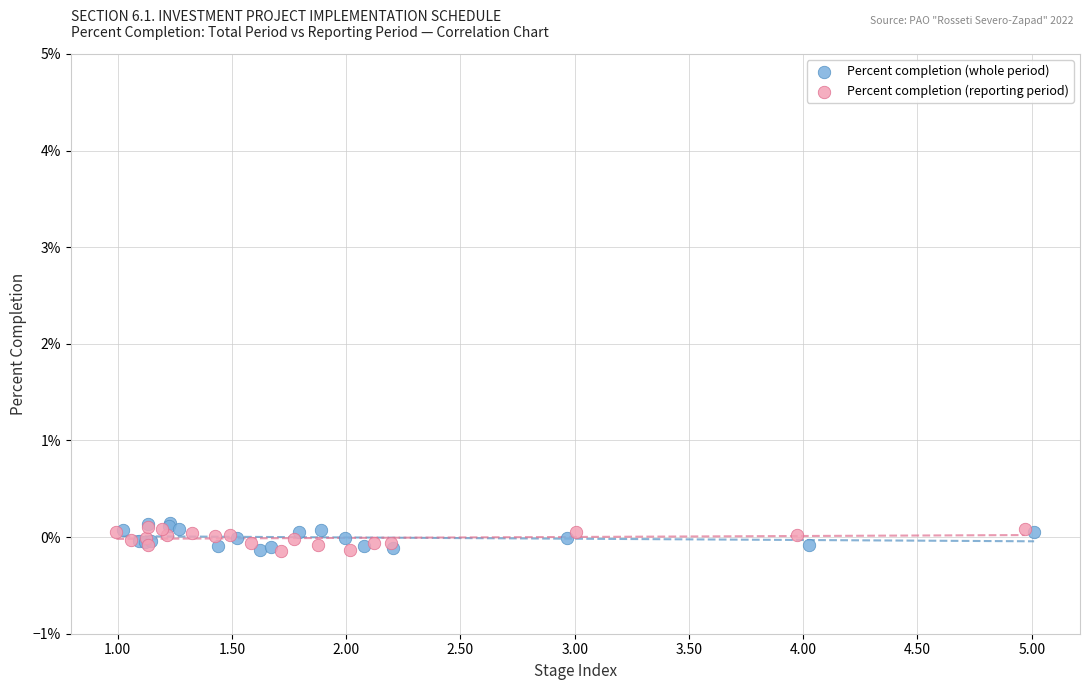

What are all the series names shown in the legend?

Percent completion (whole period), Percent completion (reporting period)